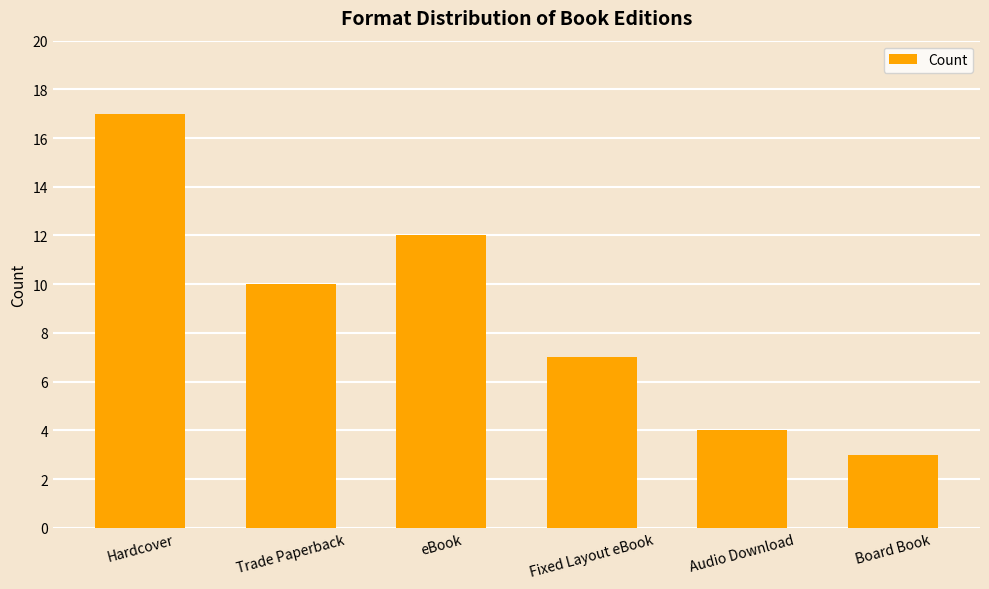

What is the label of the 3rd bar from the left?

eBook